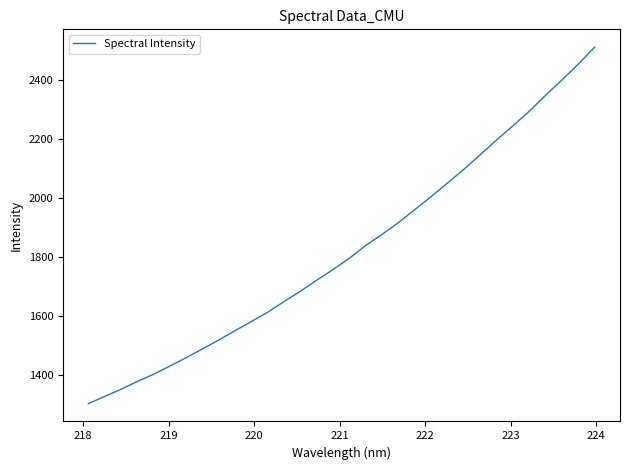

What is the difference between the maximum and minimum values?

1207.9